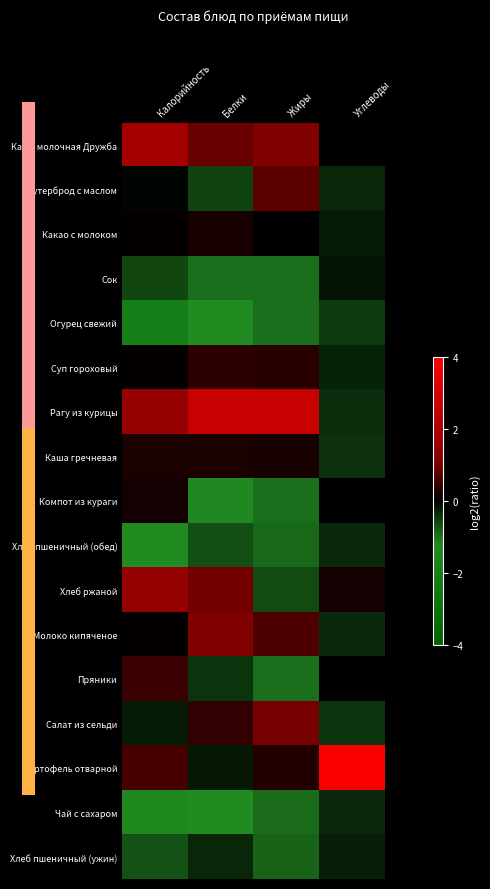

Reading left to right, transcribe all the data shown in this chart.

Каша молочная Дружба: Калорийность=1.8	Белки=0.9	Жиры=1.1	Углеводы=0.0
Бутерброд с маслом: Калорийность=-0.1	Белки=-0.6	Жиры=0.8	Углеводы=-0.3
Какао с молоком: Калорийность=0.0	Белки=0.2	Жиры=0.0	Углеводы=-0.2
Сок: Калорийность=-0.6	Белки=-1.0	Жиры=-1.0	Углеводы=-0.2
Огурец свежий: Калорийность=-2.1	Белки=-1.3	Жиры=-0.9	Углеводы=-0.5
Суп гороховый: Калорийность=0.0	Белки=0.4	Жиры=0.4	Углеводы=-0.3
Рагу из курицы: Калорийность=1.5	Белки=2.6	Жиры=2.6	Углеводы=-0.4
Каша гречневая: Калорийность=0.2	Белки=0.2	Жиры=0.2	Углеводы=-0.4
Компот из кураги: Калорийность=0.2	Белки=-1.2	Жиры=-1.0	Углеводы=0.0
Хлеб пшеничный (обед): Калорийность=-1.2	Белки=-0.7	Жиры=-0.9	Углеводы=-0.4
Хлеб ржаной: Калорийность=1.5	Белки=1.0	Жиры=-0.6	Углеводы=0.2
Молоко кипяченое: Калорийность=0.0	Белки=1.1	Жиры=0.7	Углеводы=-0.4
Пряники: Калорийность=0.5	Белки=-0.5	Жиры=-1.0	Углеводы=-0.0
Салат из сельди: Калорийность=-0.2	Белки=0.4	Жиры=1.0	Углеводы=-0.5
Картофель отварной: Калорийность=0.6	Белки=-0.2	Жиры=0.3	Углеводы=3.9
Чай с сахаром: Калорийность=-1.4	Белки=-1.3	Жиры=-0.9	Углеводы=-0.4
Хлеб пшеничный (ужин): Калорийность=-0.7	Белки=-0.3	Жиры=-0.9	Углеводы=-0.3